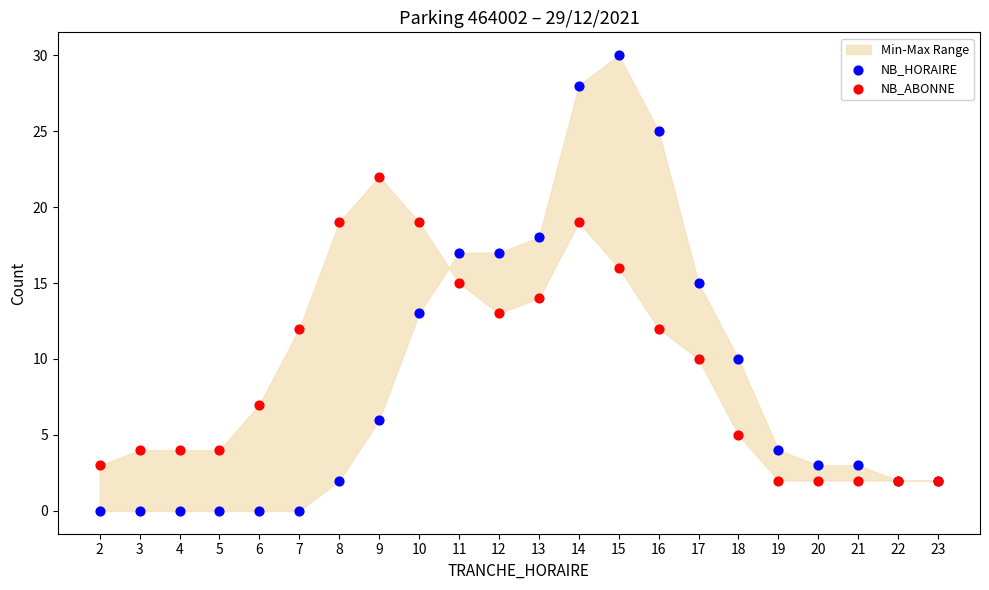

Which series reaches the maximum Y coordinate?

NB_HORAIRE